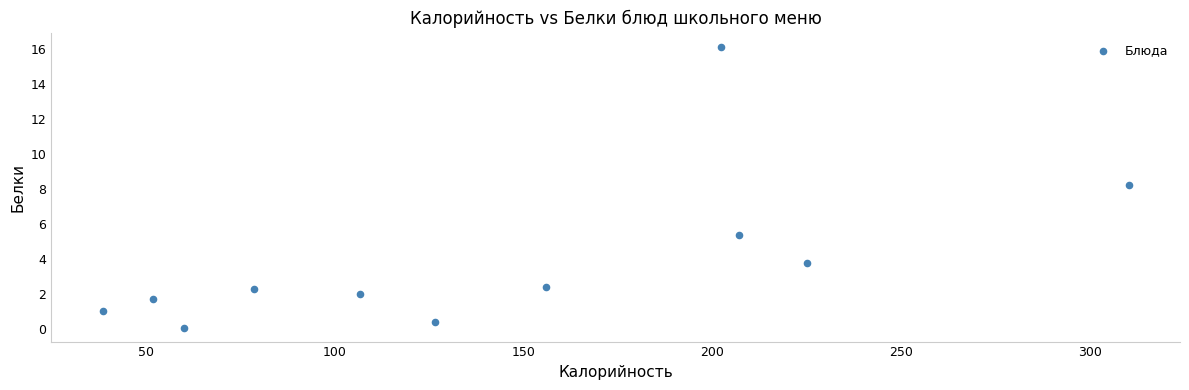

What is the range of Y values (max minus min)?

16.0